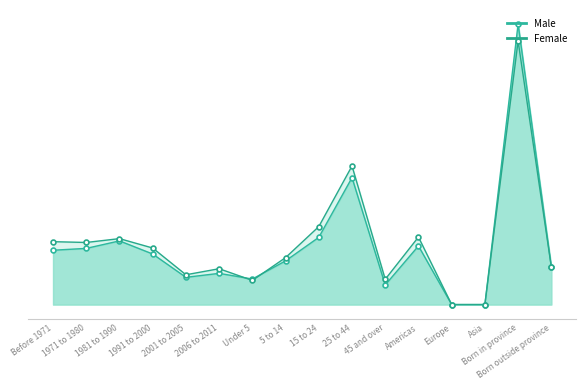

Which series has the largest range (max minus min)?

Male